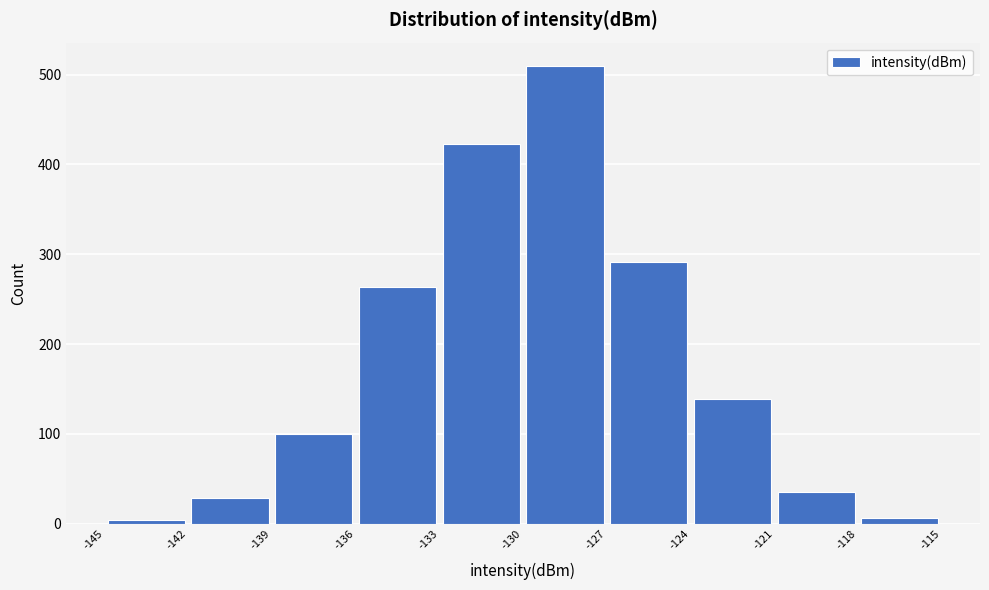

Which range on the x-axis has the tallest bar?

-130 to -127